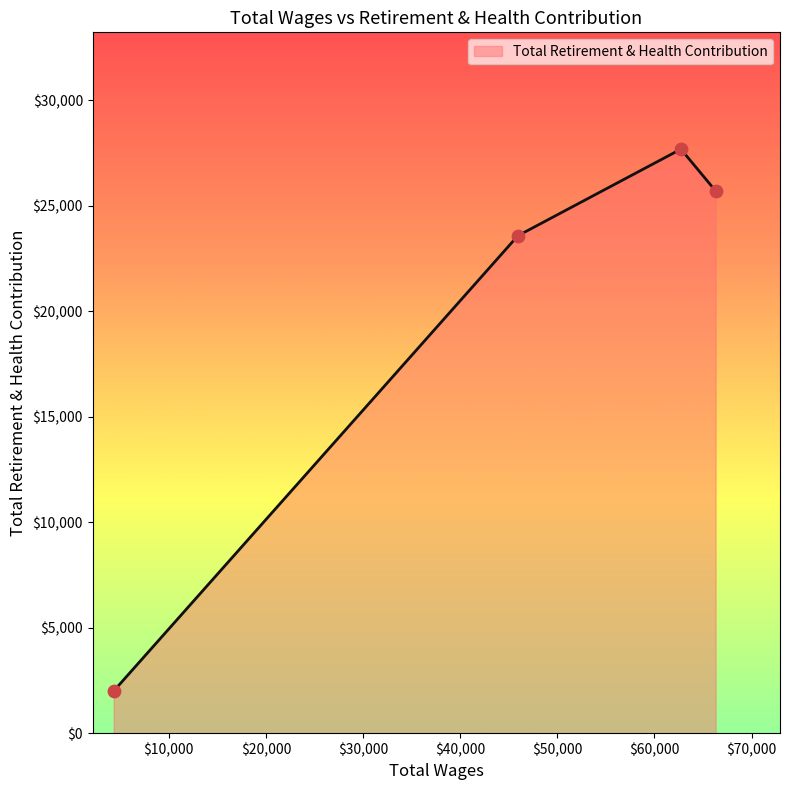

How many interior local peaks (higher than both neighbors) does the data have?

1